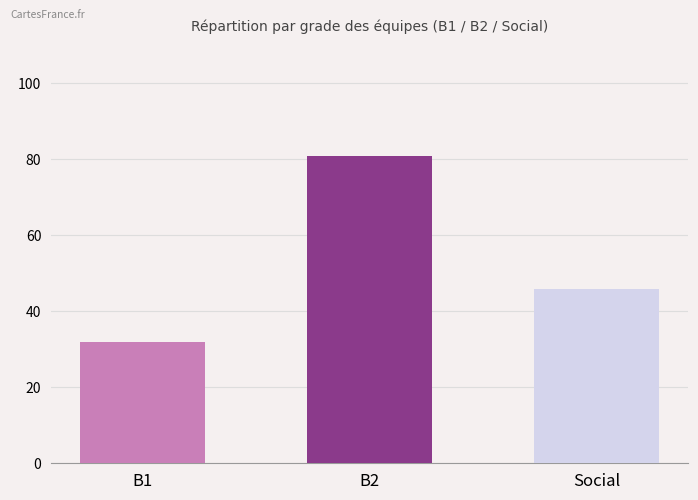

The chart shows a value of 32 at B1. True or false?

True